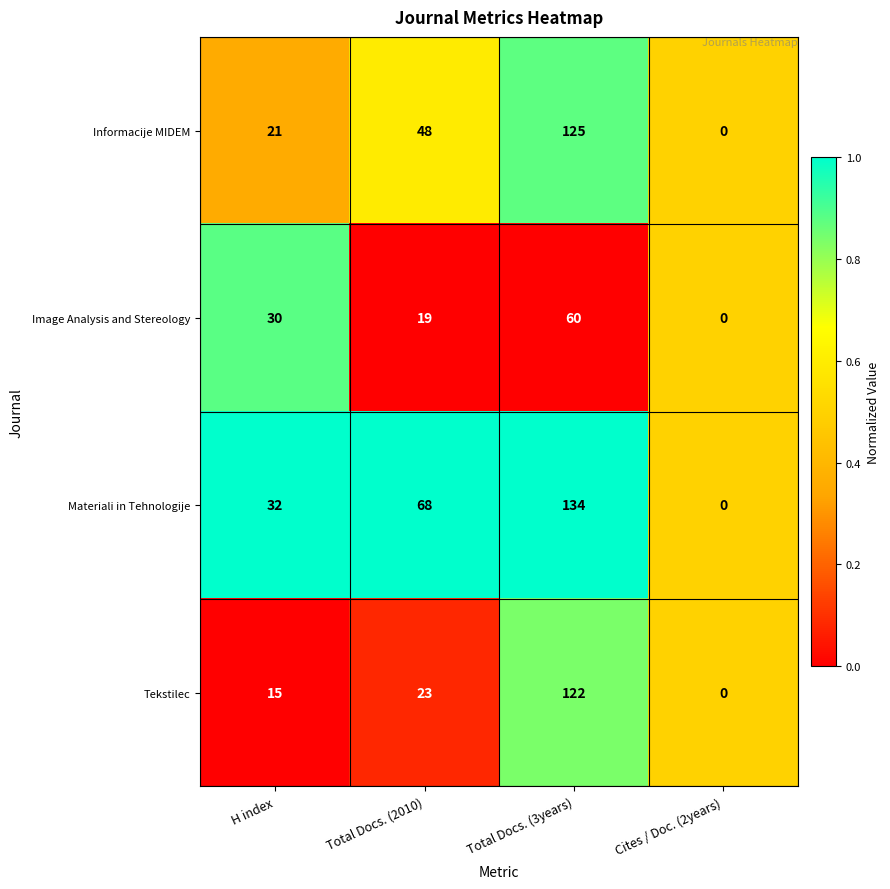

Reading left to right, transcribe all the data shown in this chart.

Informacije MIDEM: H index=21	Total Docs. (2010)=48	Total Docs. (3years)=125	Cites / Doc. (2years)=0
Image Analysis and Stereology: H index=30	Total Docs. (2010)=19	Total Docs. (3years)=60	Cites / Doc. (2years)=0
Materiali in Tehnologije: H index=32	Total Docs. (2010)=68	Total Docs. (3years)=134	Cites / Doc. (2years)=0
Tekstilec: H index=15	Total Docs. (2010)=23	Total Docs. (3years)=122	Cites / Doc. (2years)=0